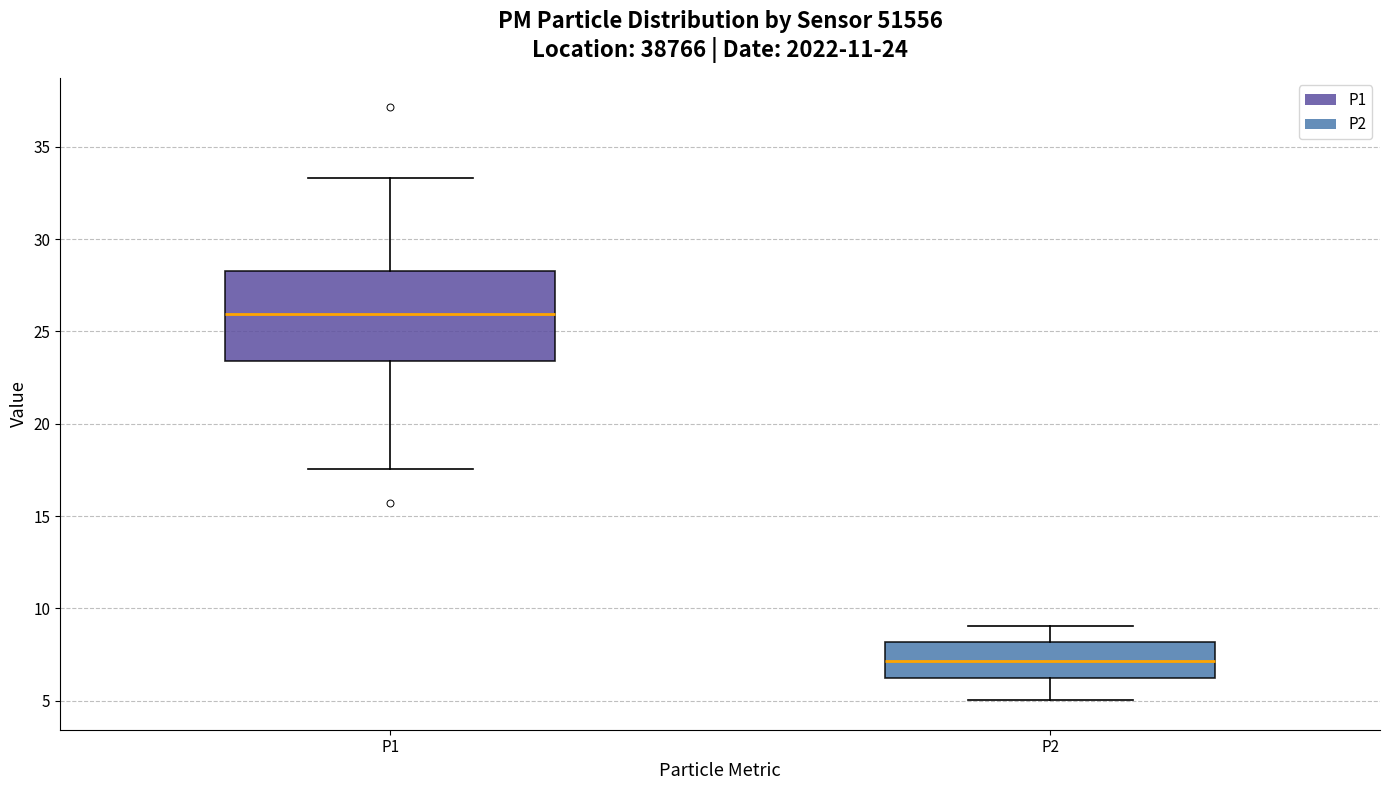

Comparing the boxes themselves (not the whiskers), which one is the tallest?

P1